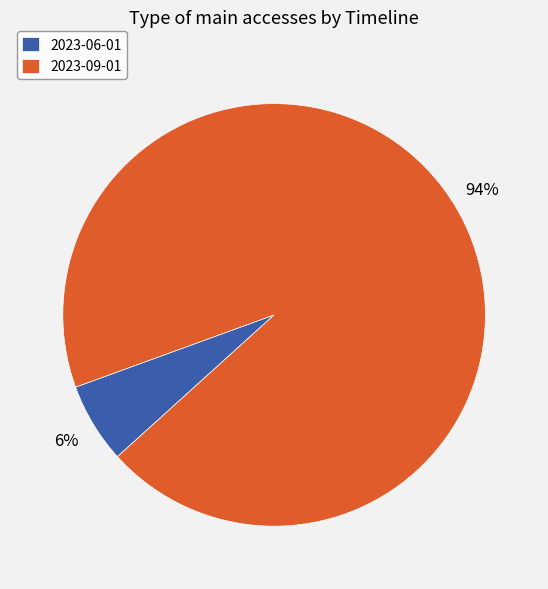

To the nearest percent, what is the average slice percentage?

50%